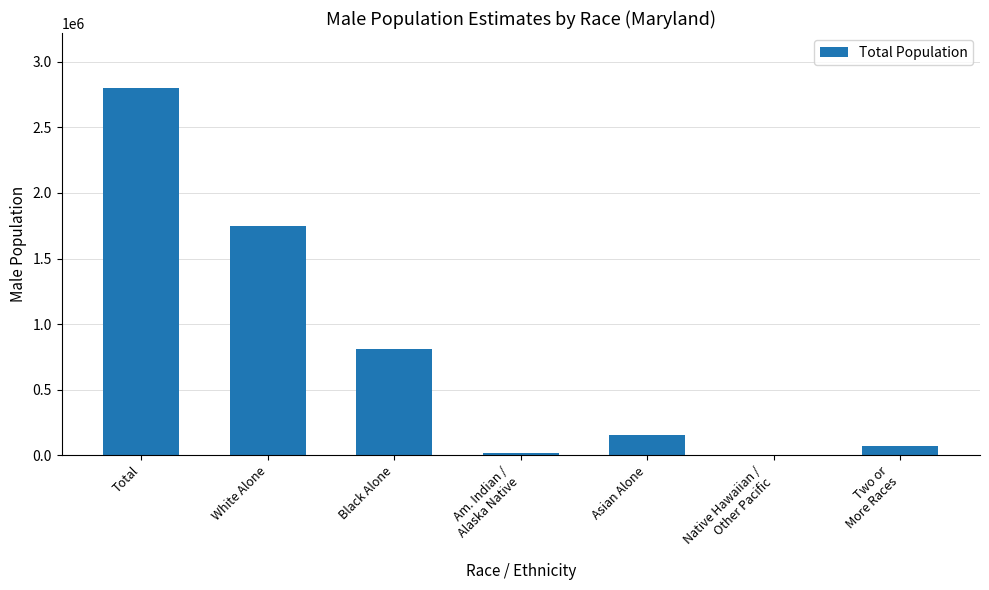

What is the change in value from Asian Alone to Two or
More Races?

-89495